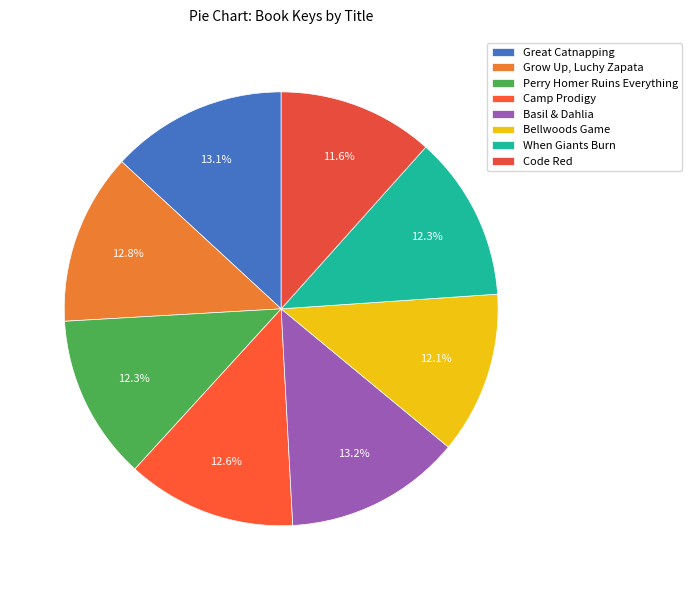

How many slices are in this pie chart?

8